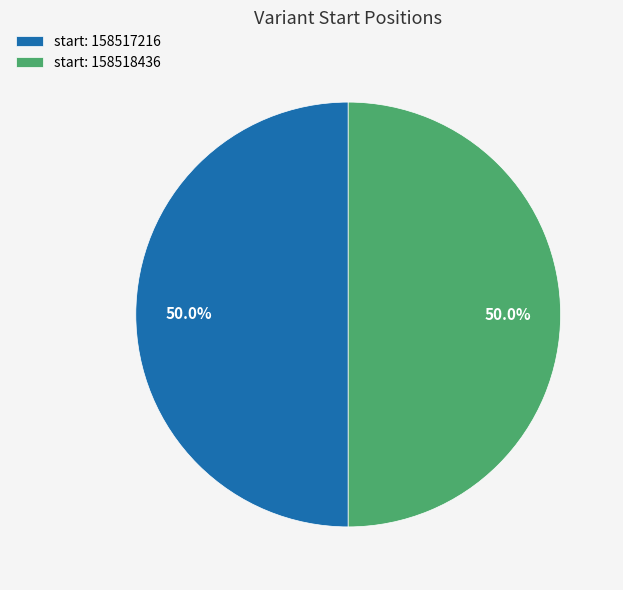

What is the ratio of the value at start: 158517216 to the value at start: 158518436?

1.0